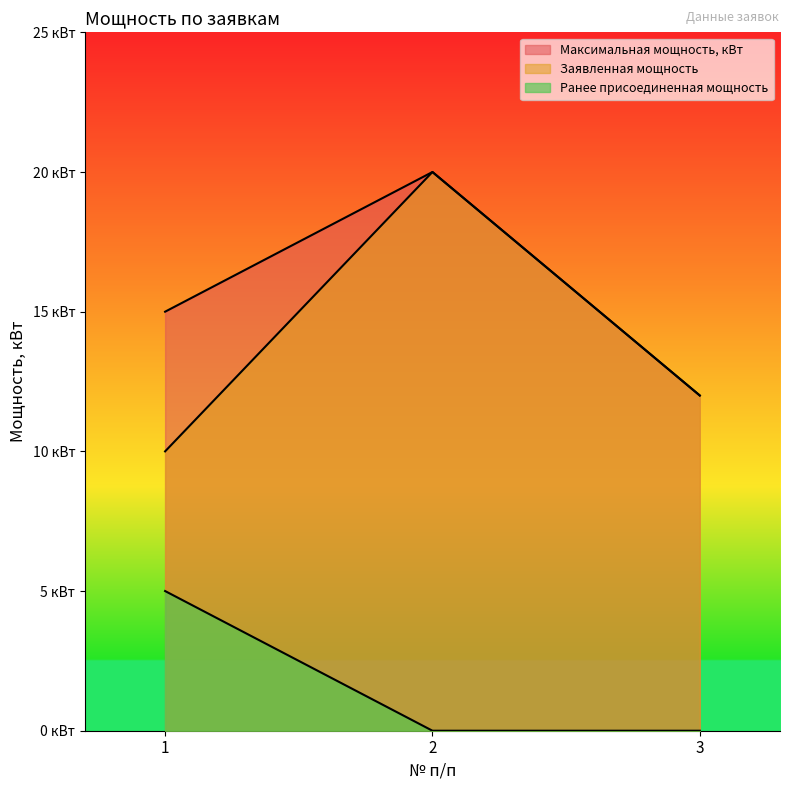

How many Ранее присоединенная мощность values are between 0 and 5?

3